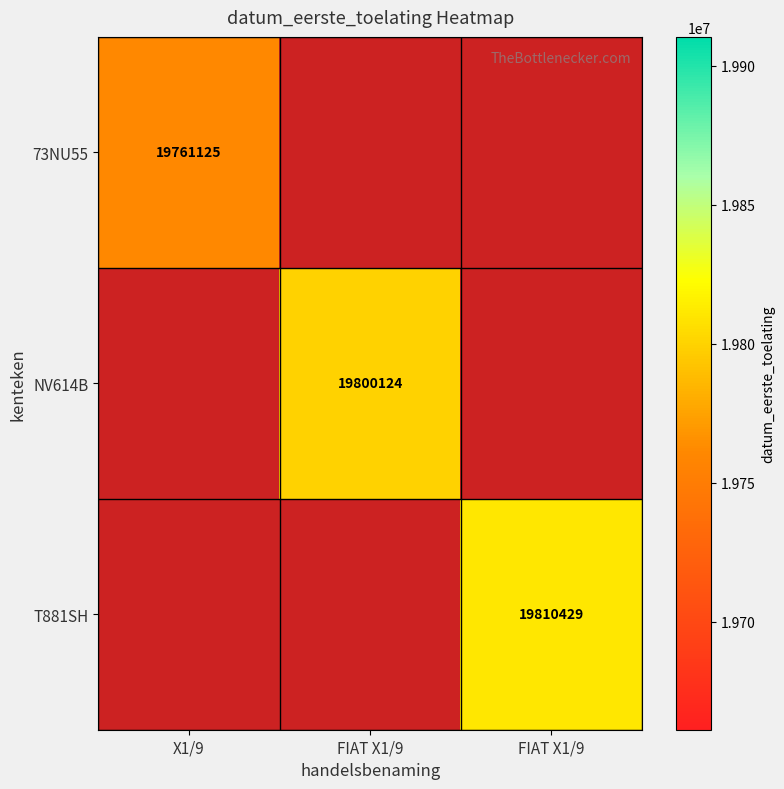

Rank the series by their maximum value, from lowest to highest.

73NU55, NV614B, T881SH